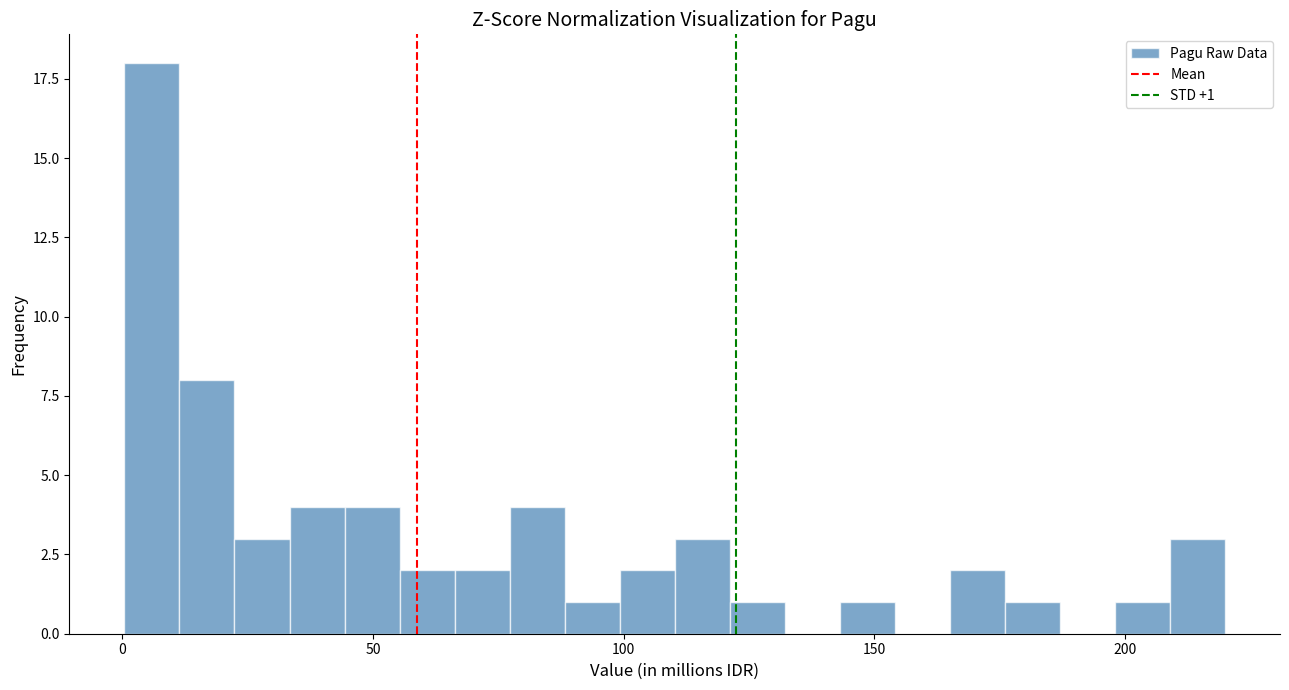

Around what value on the x-axis is the tallest bar? Give the approximate position of its centre, as read against the axis.

5